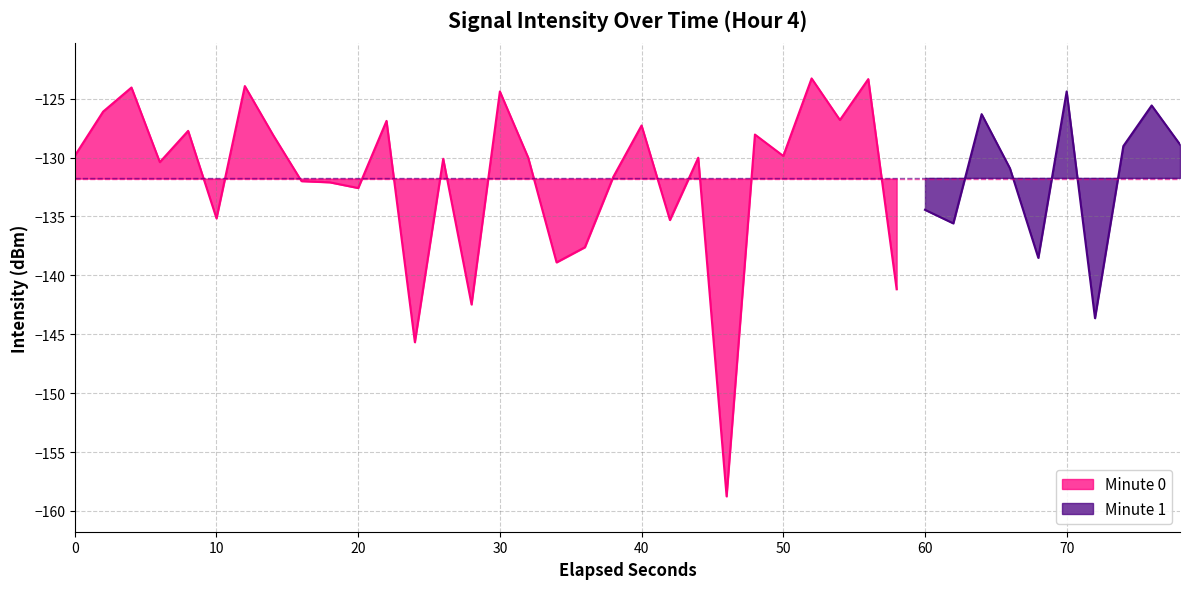

What is the highest value of the Minute 0 series?

-123.3